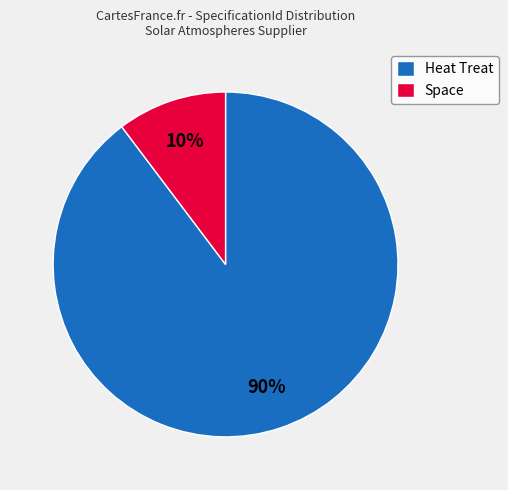

Rank the categories by value from highest to lowest.

Heat Treat, Space